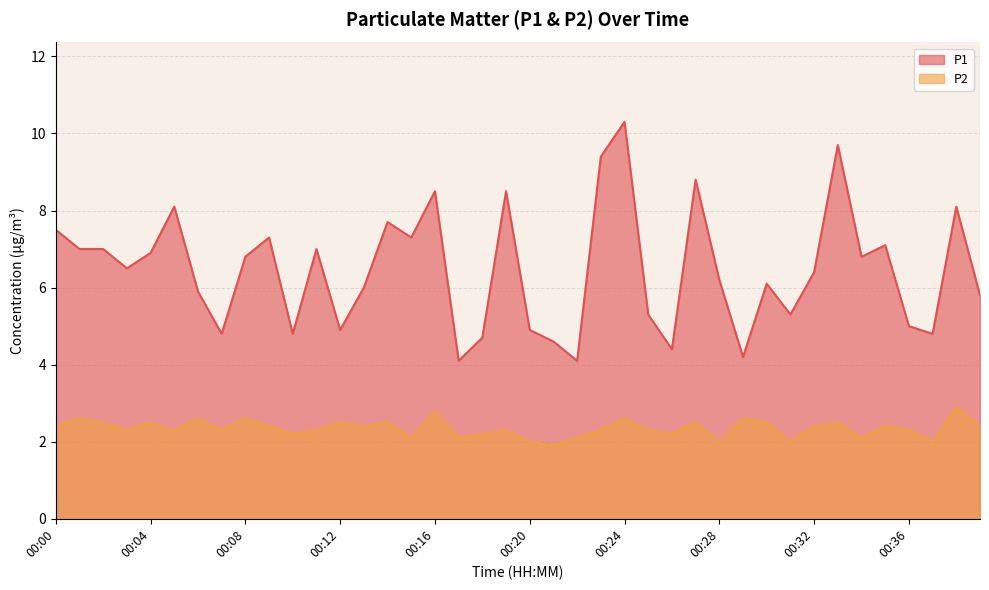

How many distinct data groups are displayed?

2